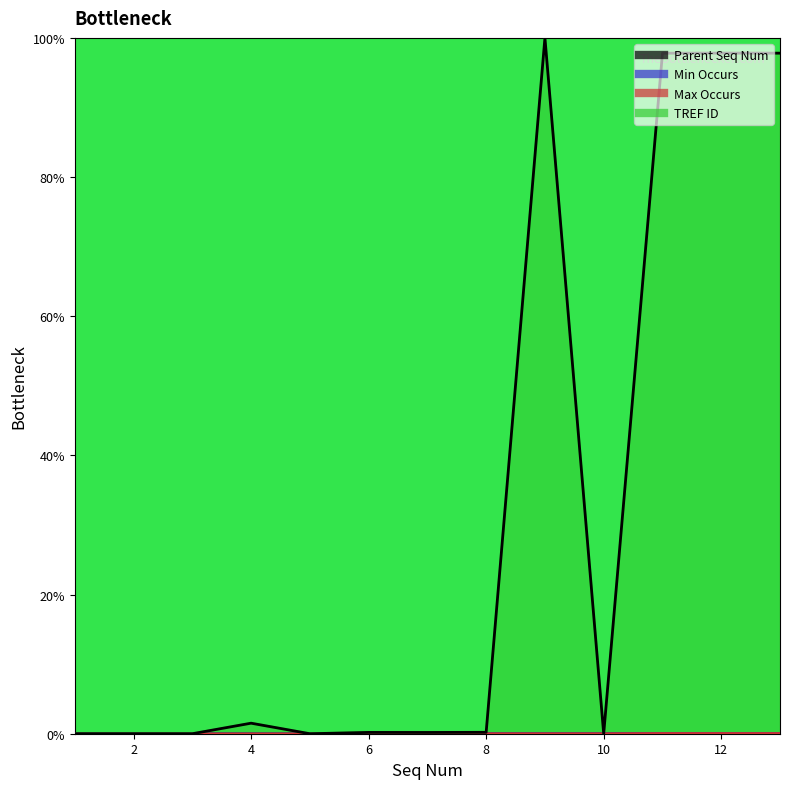

The Parent Seq Num series shows 0.1 at 11. True or false?

False